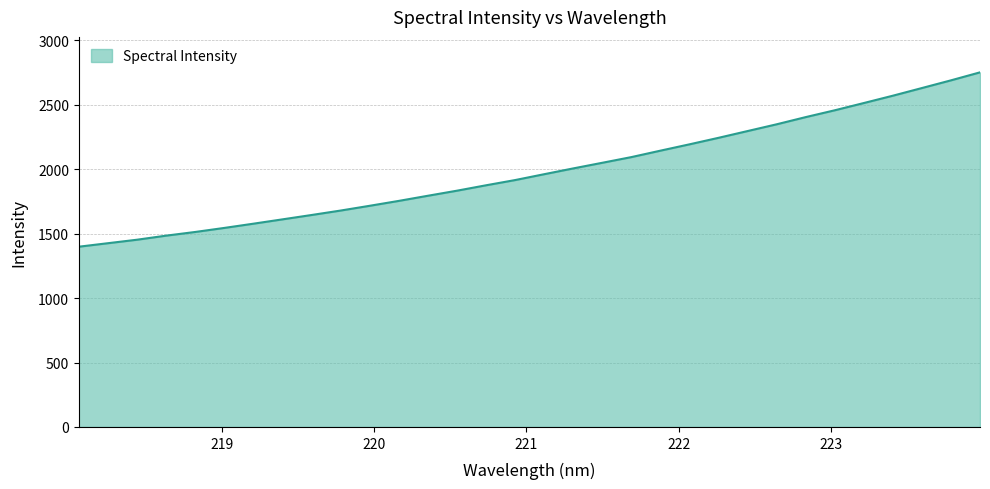

What is the minimum value shown in the chart?

1399.1